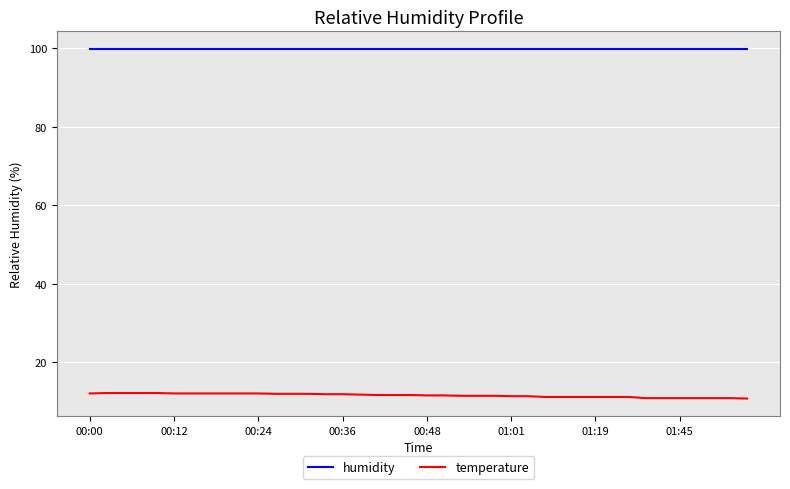

Rank the series by their average value, from highest to lowest.

humidity, temperature